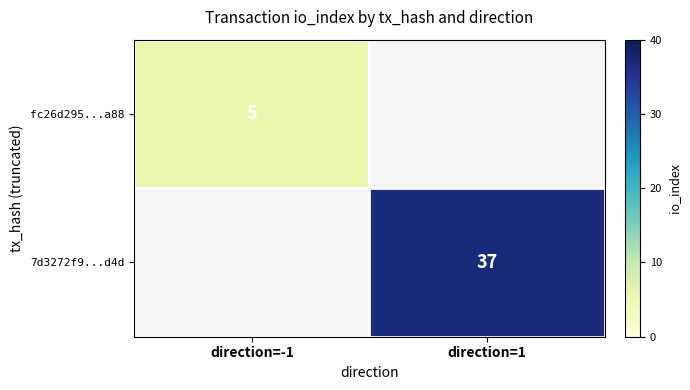

True or false: fc26d295...a88 has a value of 5 at direction=-1.

True